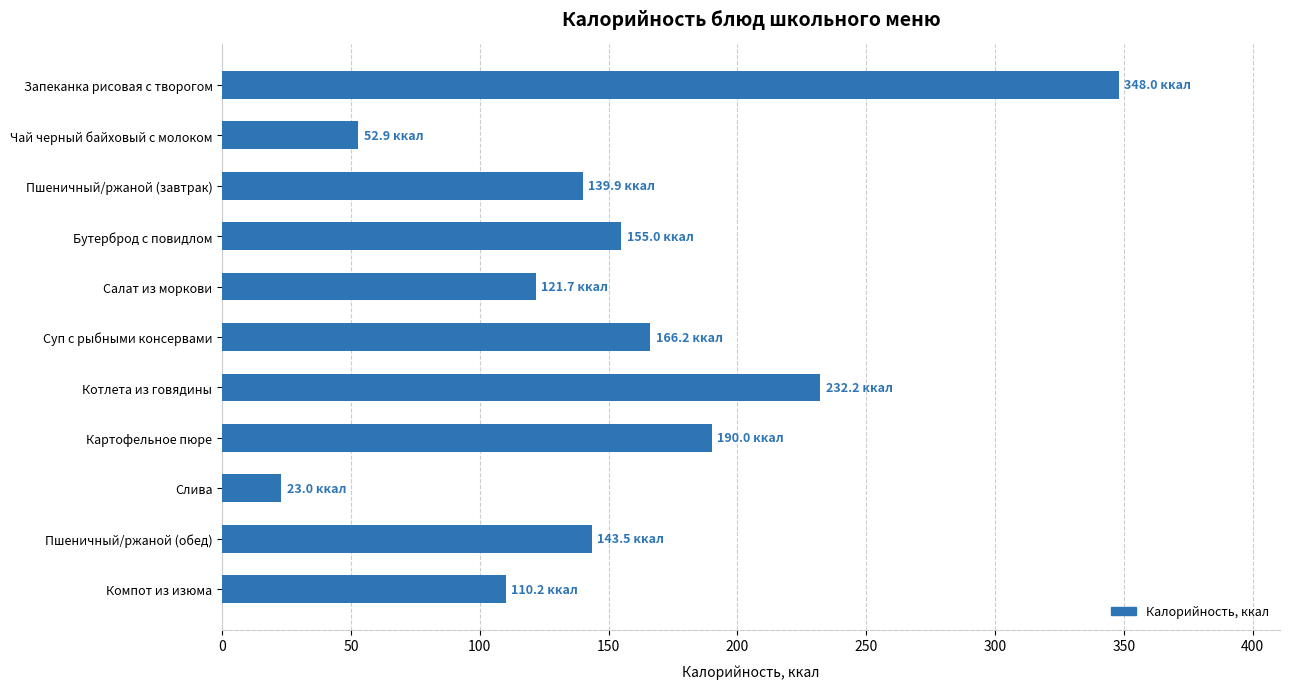

Between Салат из моркови and Чай черный байховый с молоком, which is larger?

Салат из моркови